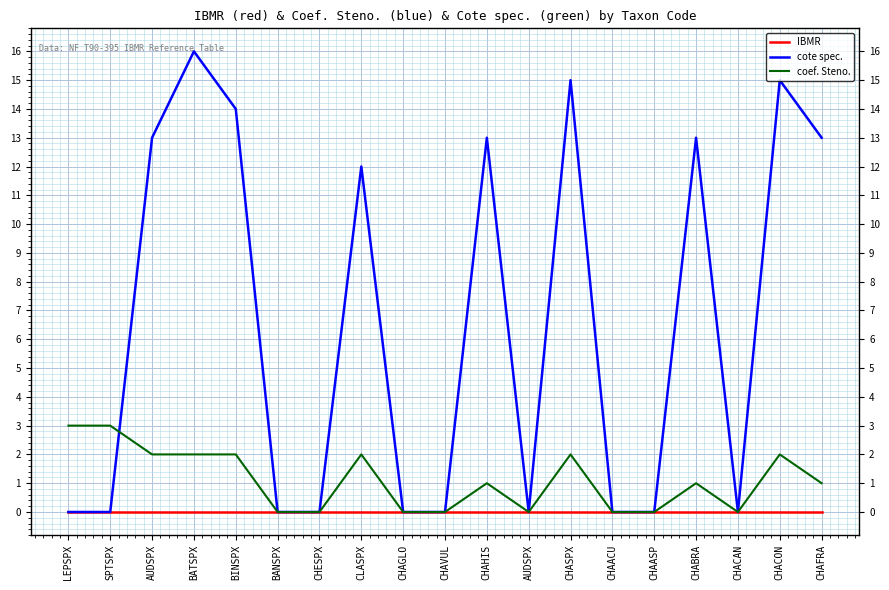

Rank the series by their average value, from lowest to highest.

IBMR, coef. Steno., cote spec.